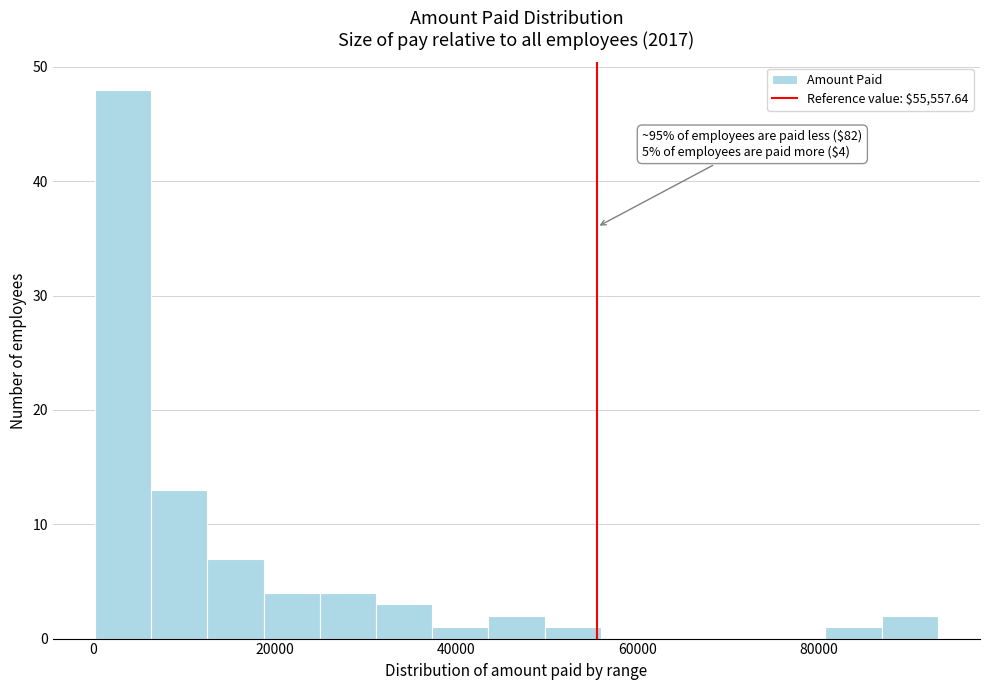

Around what value on the x-axis is the tallest bar? Give the approximate position of its centre, as read against the axis.

4000